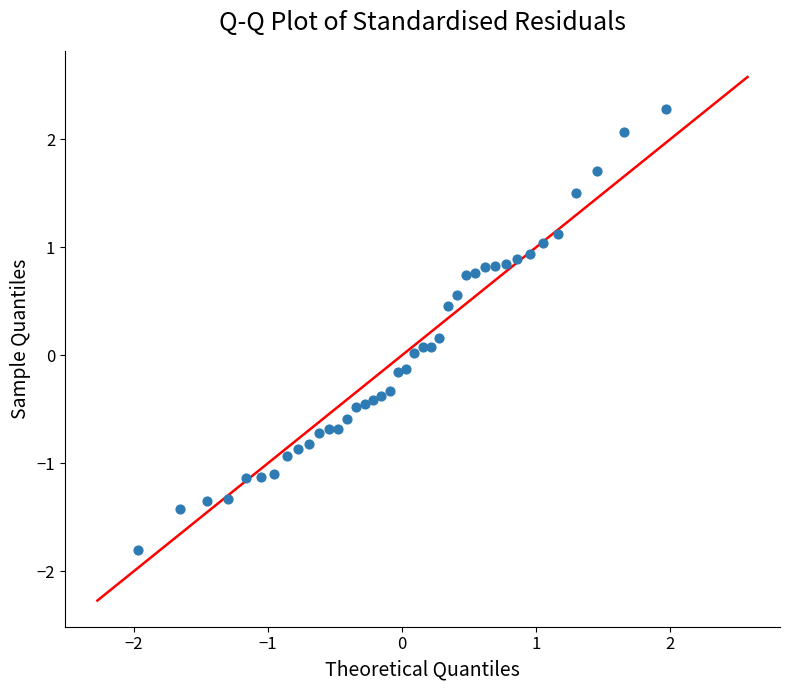

What is the range of X values (max minus min)?

3.9